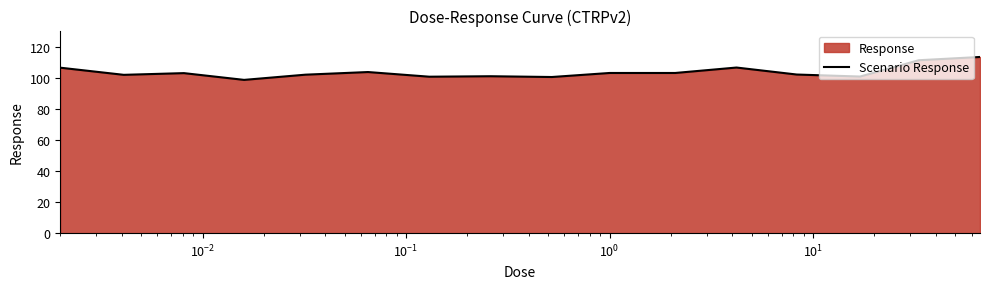

What is the maximum value shown in the chart?

113.4